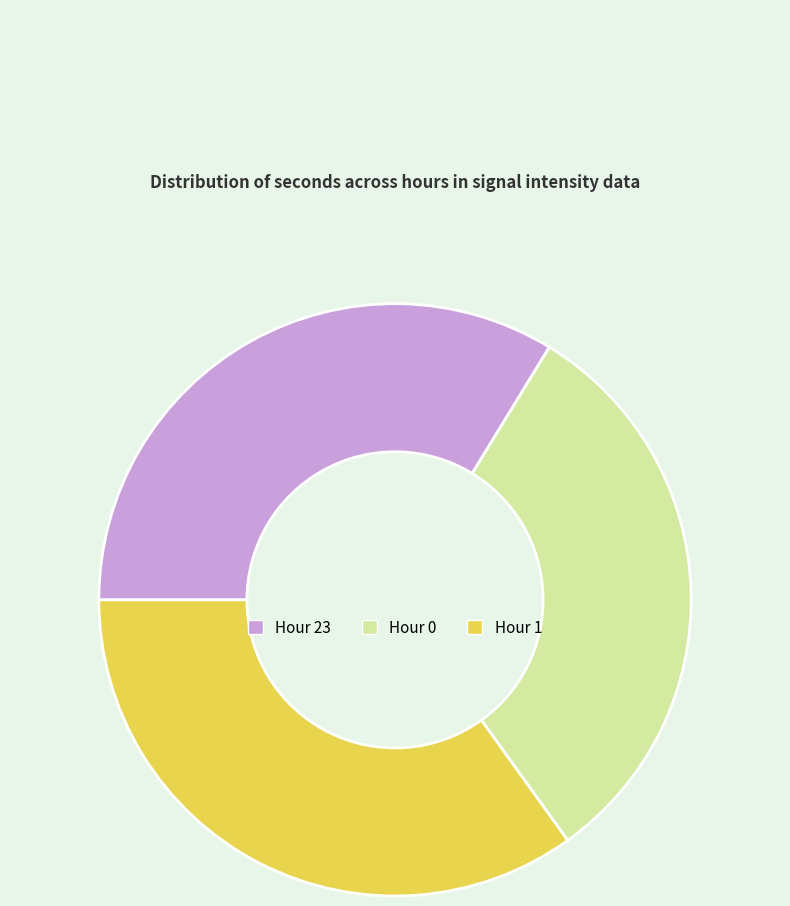

What is the ratio of the value at Hour 0 to the value at Hour 1?

0.9